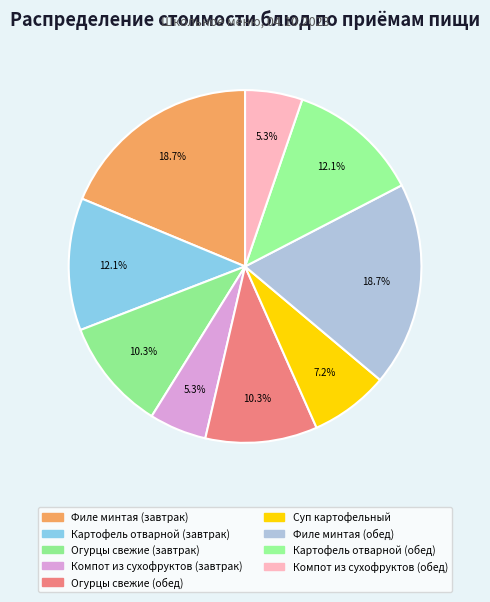

Is it true that Картофель отварной (обед) is 12% of the pie?

True